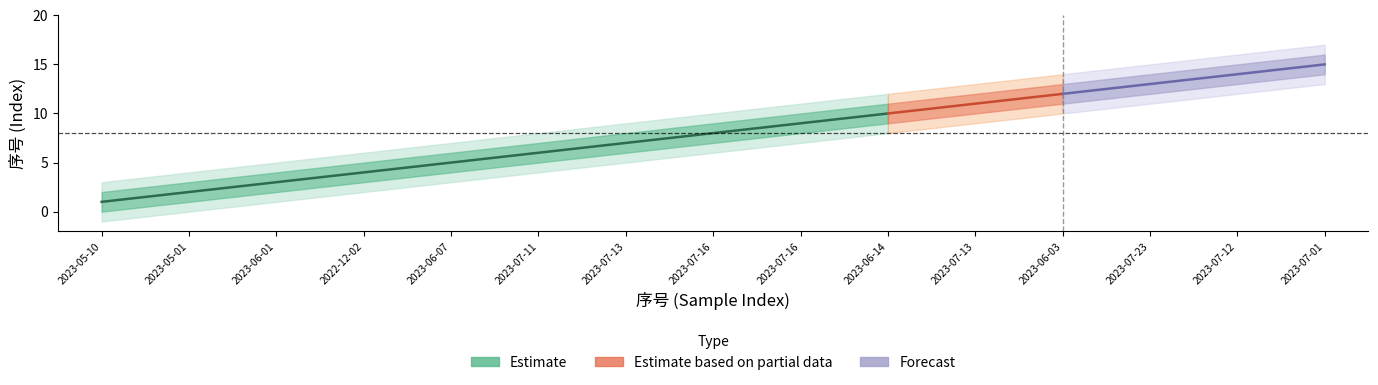

Which series has the largest total across all categories?

Estimate_hi2